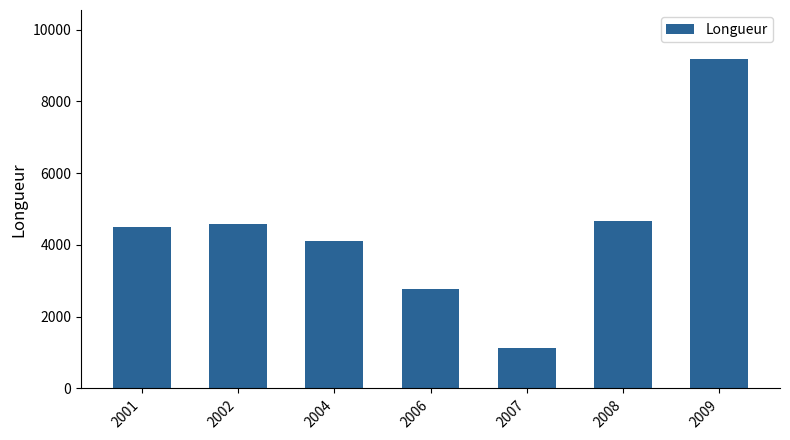

Is it true that the value at 2009 is 9173.8?

True